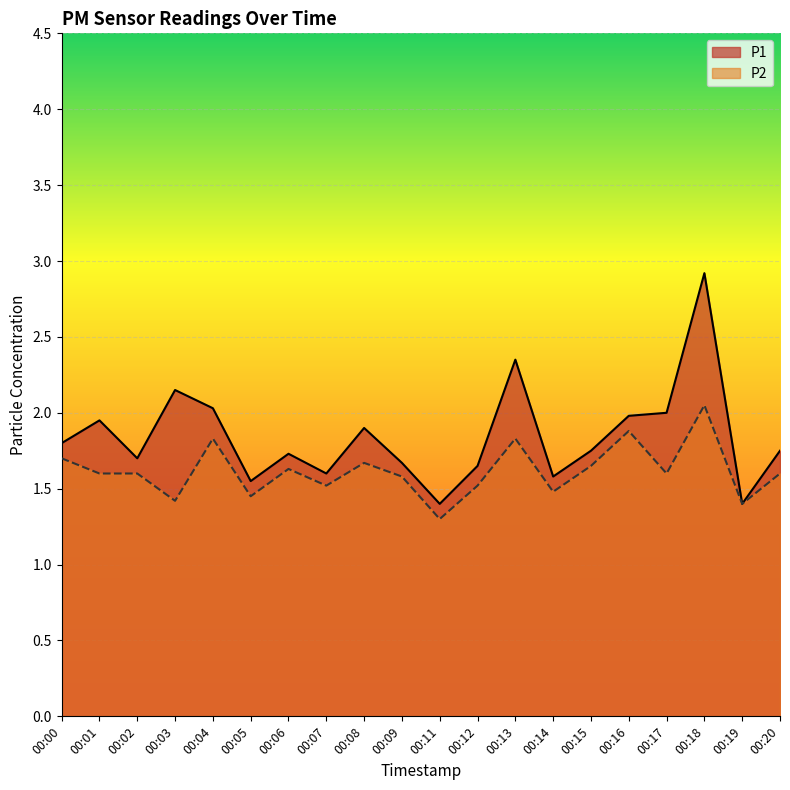

Reading left to right, what are all the values shown in this chart?

P1: 00:00=1.8	00:01=1.9	00:02=1.7	00:03=2.1	00:04=2.0	00:05=1.6	00:06=1.7	00:07=1.6	00:08=1.9	00:09=1.7	00:11=1.4	00:12=1.6	00:13=2.4	00:14=1.6	00:15=1.8	00:16=2.0	00:17=2.0	00:18=2.9	00:19=1.4	00:20=1.8
P2: 00:00=1.7	00:01=1.6	00:02=1.6	00:03=1.4	00:04=1.8	00:05=1.4	00:06=1.6	00:07=1.5	00:08=1.7	00:09=1.6	00:11=1.3	00:12=1.5	00:13=1.8	00:14=1.5	00:15=1.6	00:16=1.9	00:17=1.6	00:18=2.0	00:19=1.4	00:20=1.6